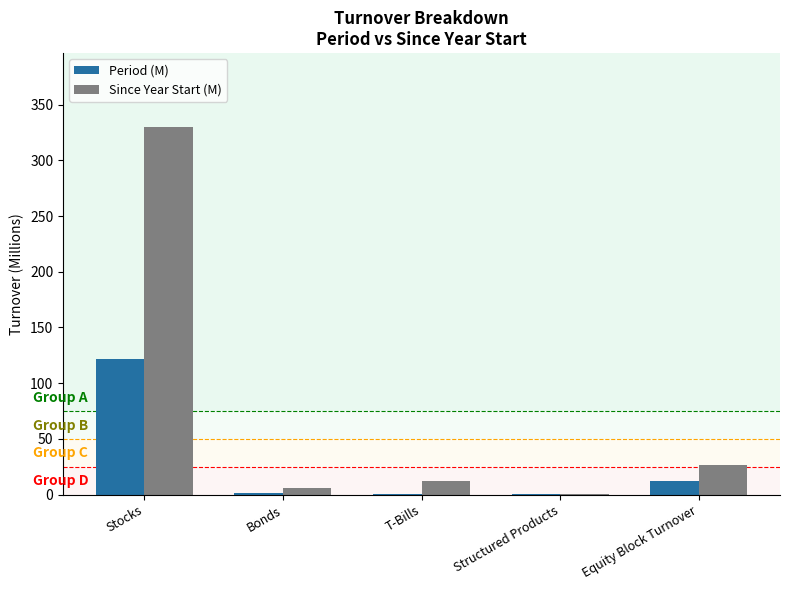

How many data points in Period (M) are above 1?

3